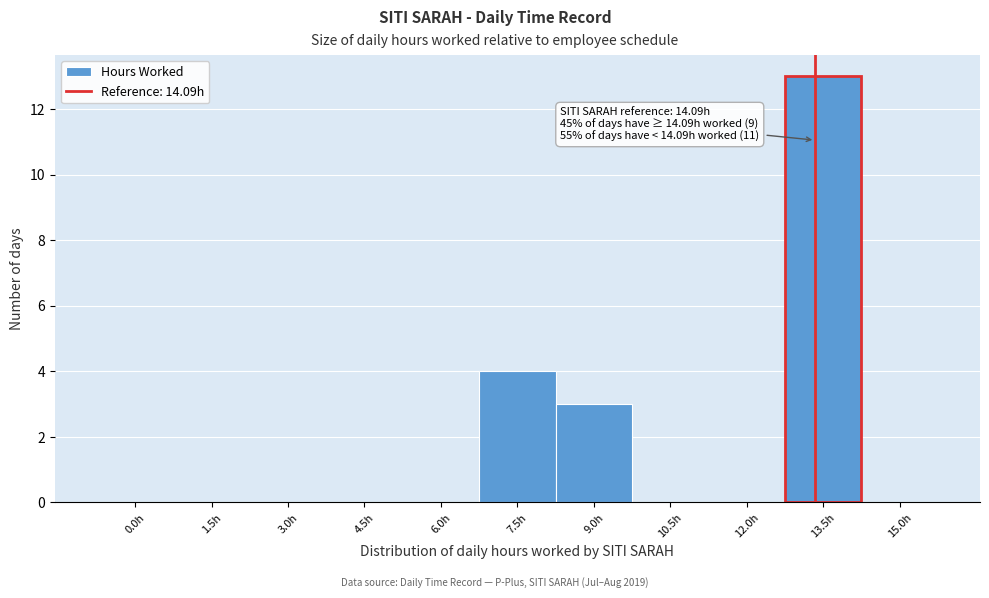

Reading right to left, what are all the values shown in this chart?

15.0h=0	13.5h=13	12.0h=0	10.5h=0	9.0h=3	7.5h=4	6.0h=0	4.5h=0	3.0h=0	1.5h=0	0.0h=0